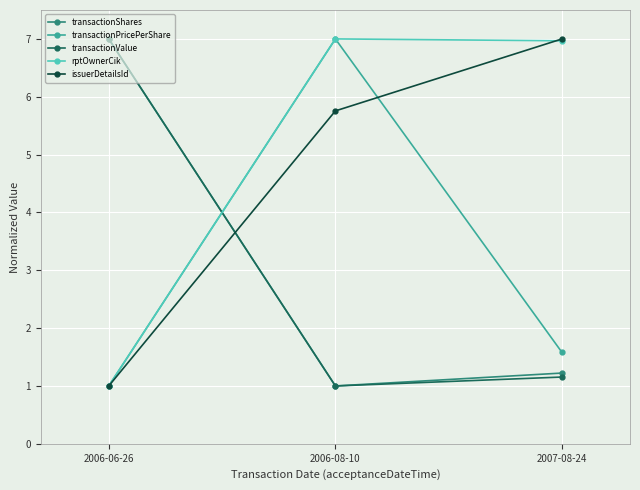

At which category is the sum across all series the highest?

2006-08-10